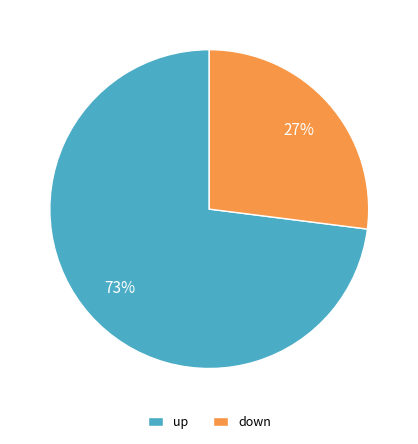

Count the number of slices in the pie.

2